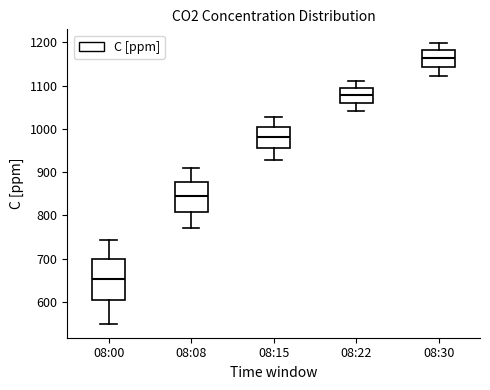

Reading left to right, read every box against the y-axis: the position of its median line, the range the box covers, and the ends of its whiskers. The values are not printed on the chart, so give them approximately, as read against the axis.

08:00: median 650, box 600 to 700, whiskers 550 to 740
08:08: median 850, box 810 to 880, whiskers 770 to 910
08:15: median 980, box 960 to 1000, whiskers 930 to 1030
08:22: median 1080, box 1060 to 1100, whiskers 1040 to 1110
08:30: median 1160, box 1140 to 1180, whiskers 1120 to 1200